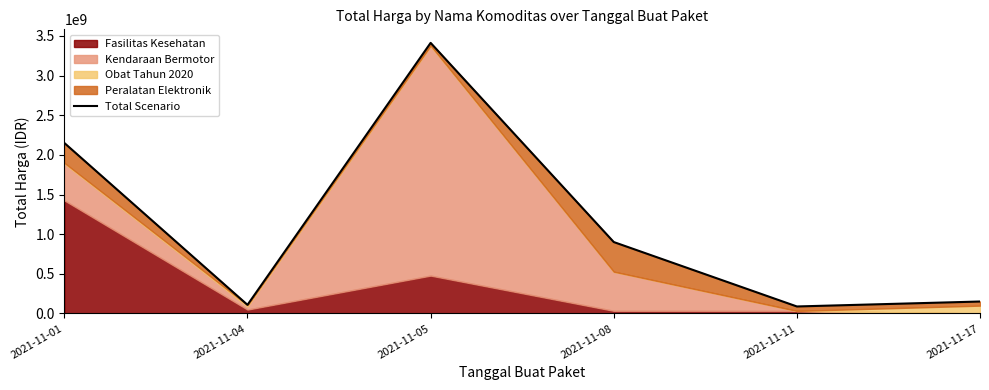

How many interior local valleys (lower than both neighbors) does the data have?

2